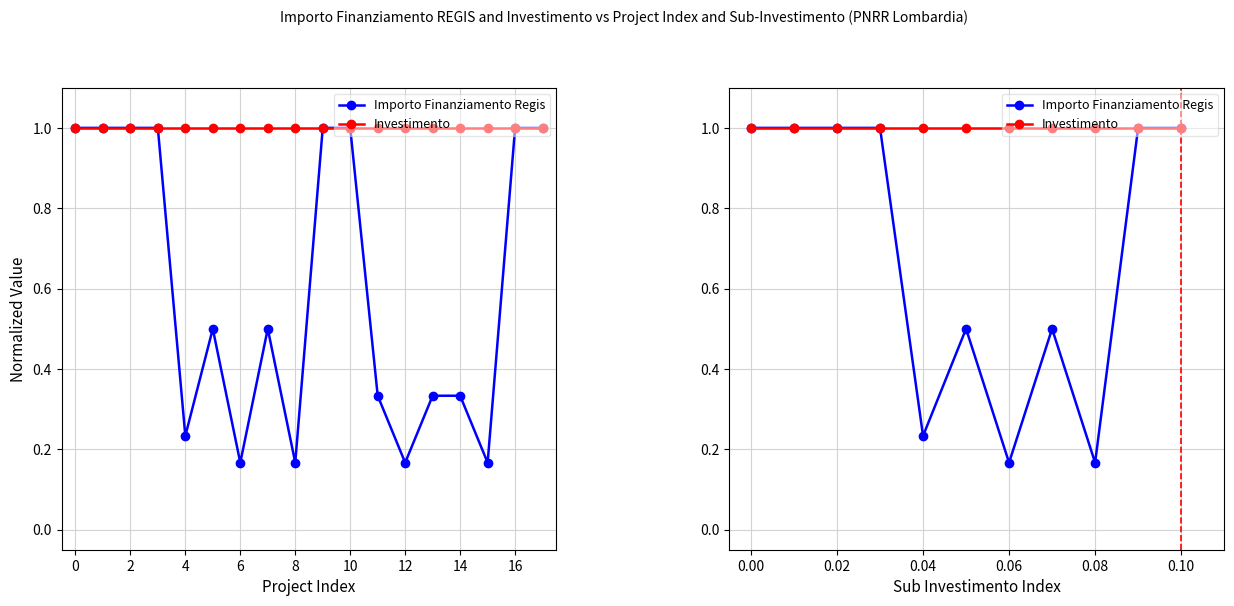

True or false: Importo Finanziamento Regis and Investimento intersect in this chart.

False